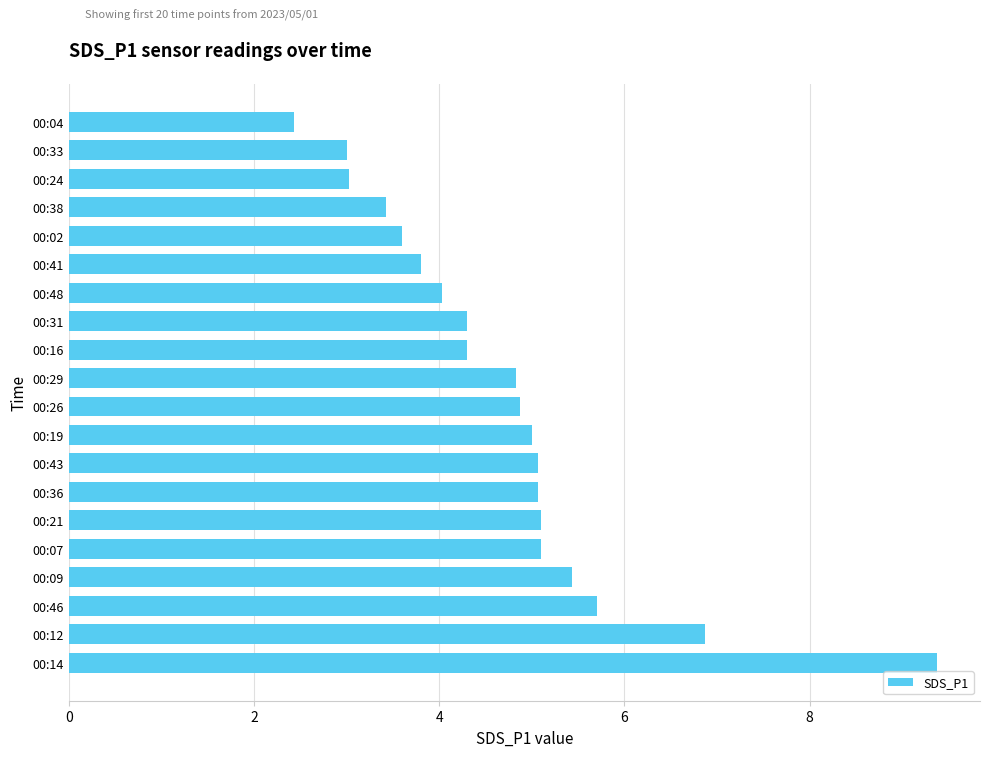

Is it true that the value at 00:19 is 5.0?

True